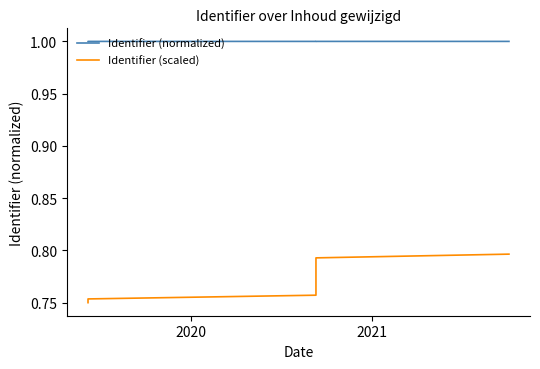

True or false: Identifier (normalized) and Identifier (scaled) cross at least once.

False